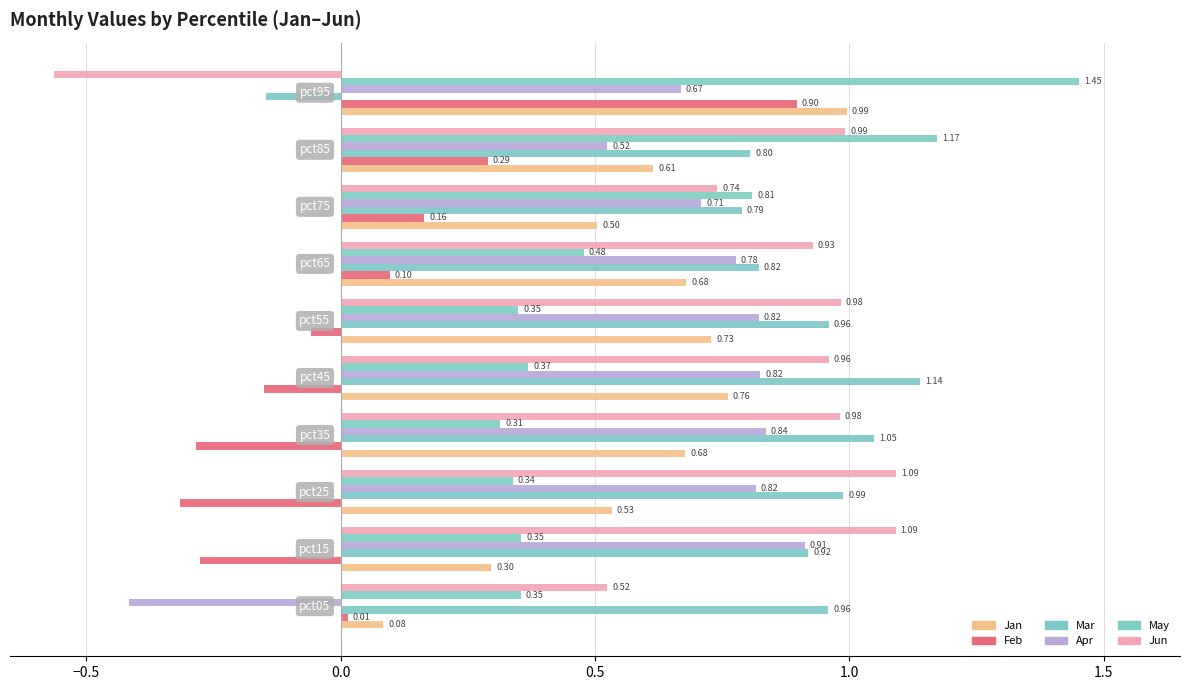

Count the number of data series in this chart.

6